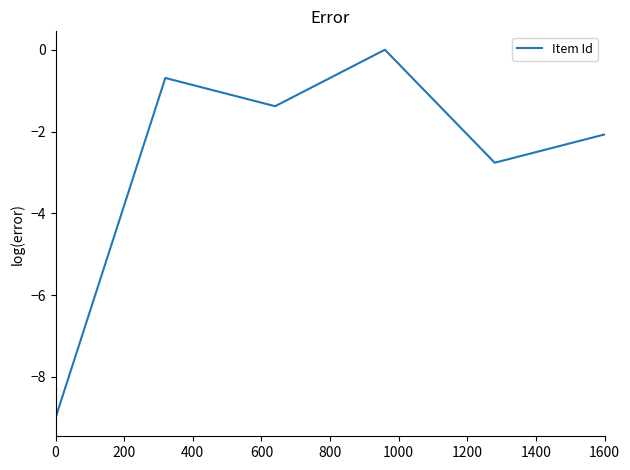

What is the difference between the maximum and minimum values?

9.0